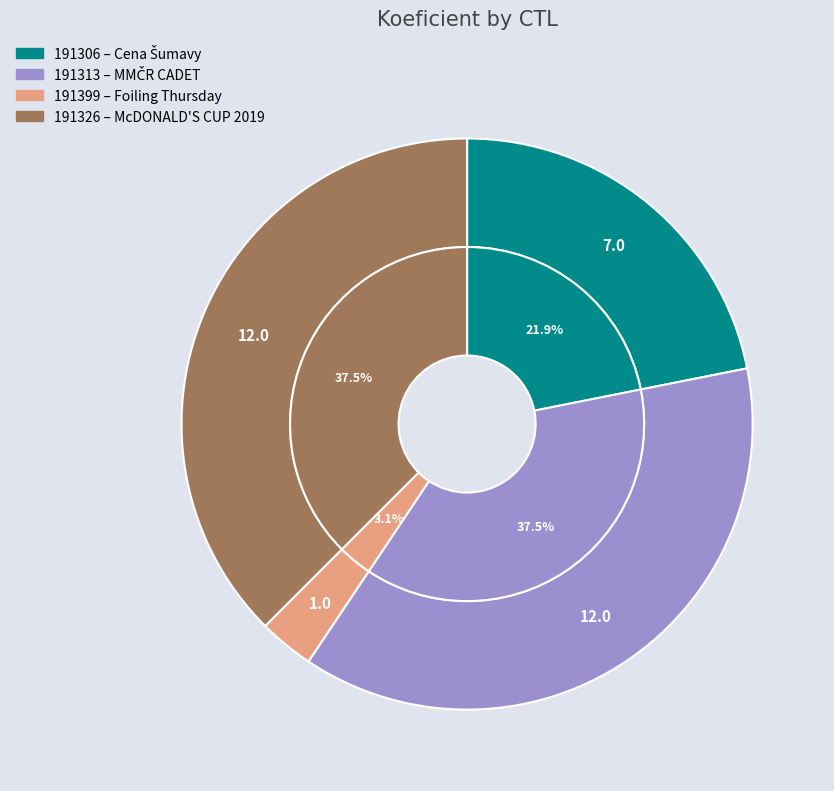

To the nearest percent, what is the difference between the 191399 and 191306 slice percentages?

19%